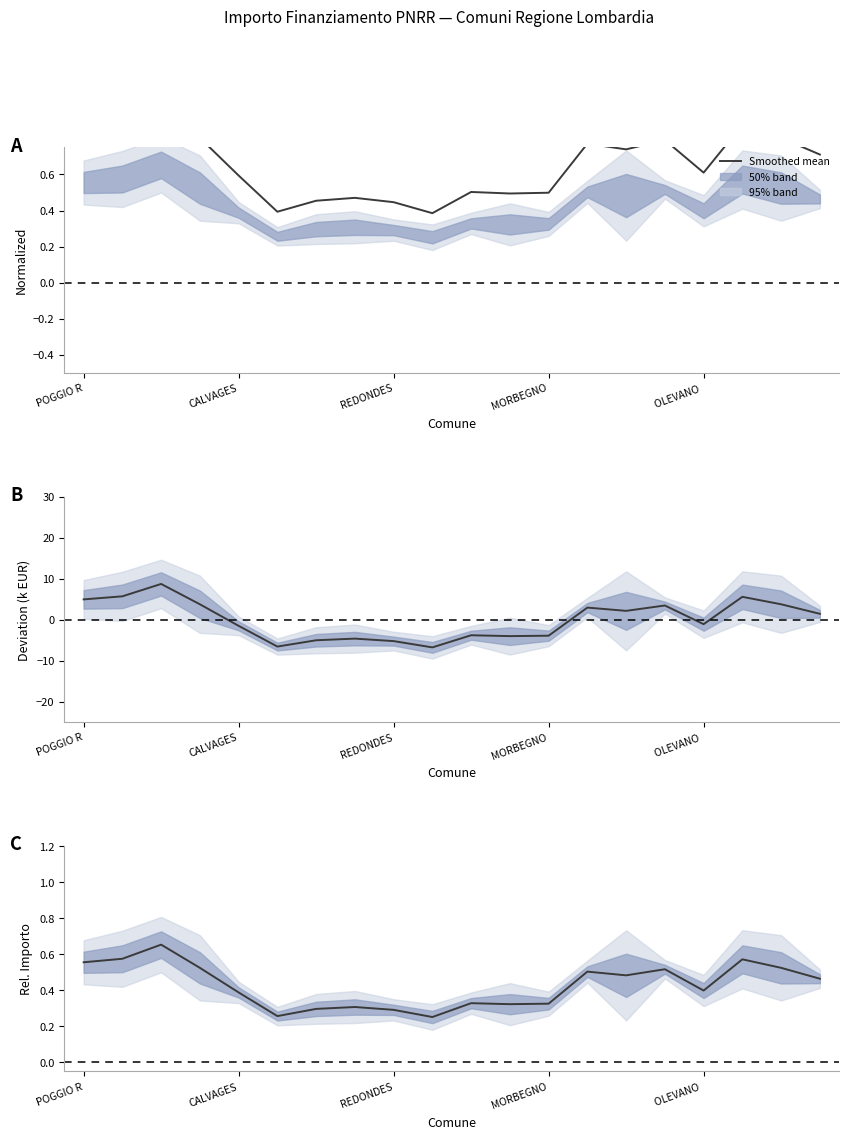

What is the value of the 5th point from the left?

0.4